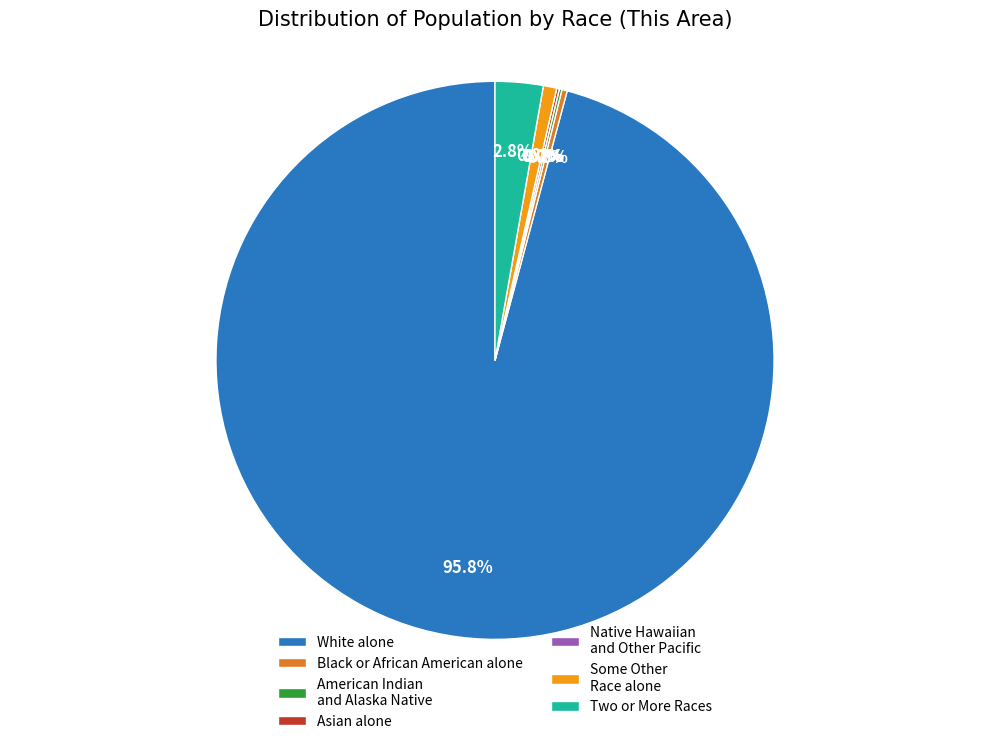

What is the smallest slice in the pie chart?

Native Hawaiian and Other Pacific